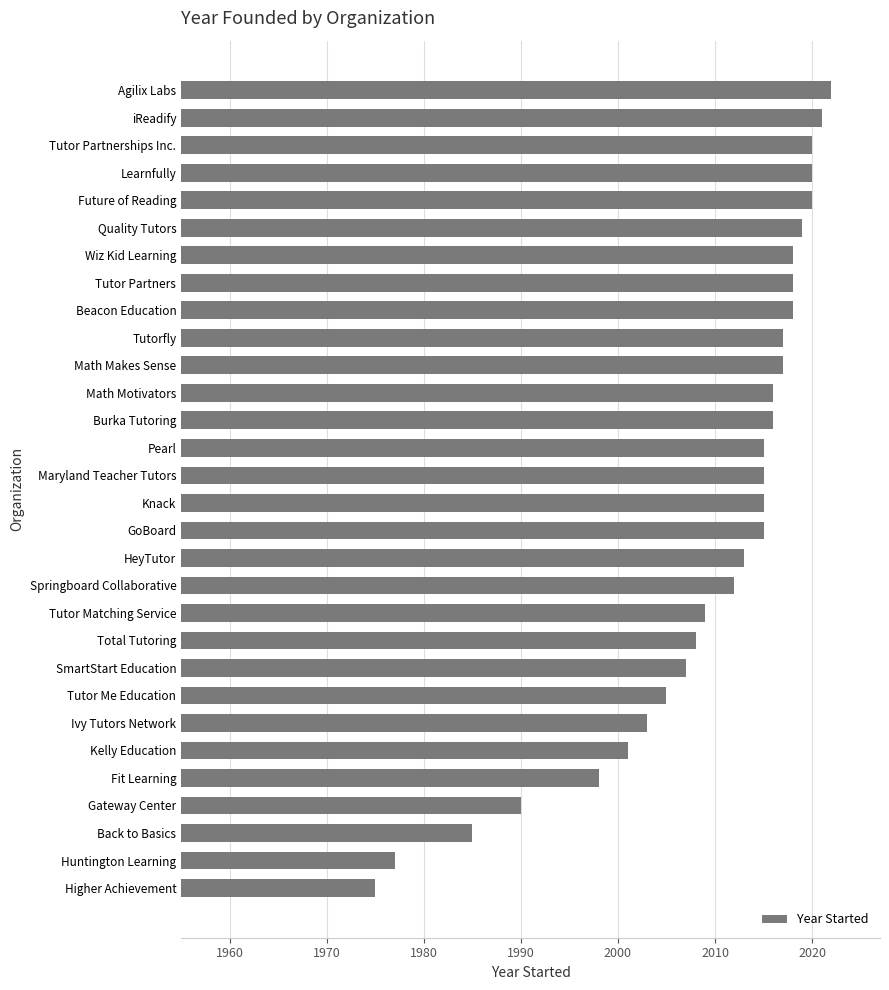

What is the difference between the values at Wiz Kid Learning and Springboard Collaborative?

6